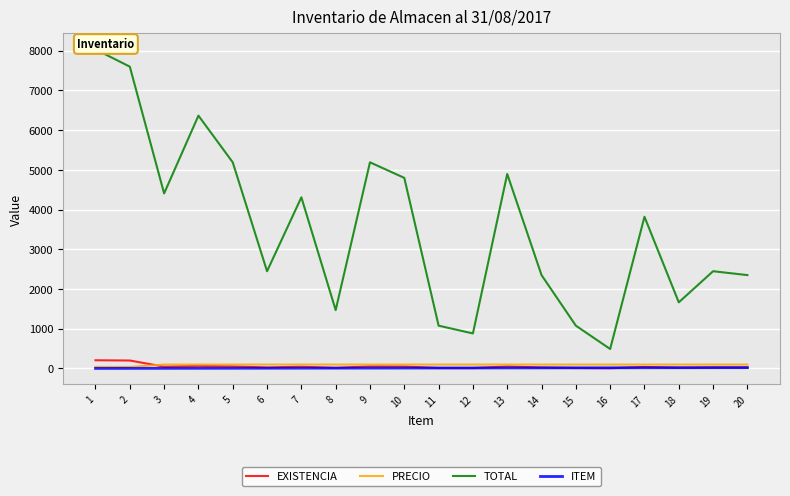

What is the value of the TOTAL point at the 9th from the left?

5190.8